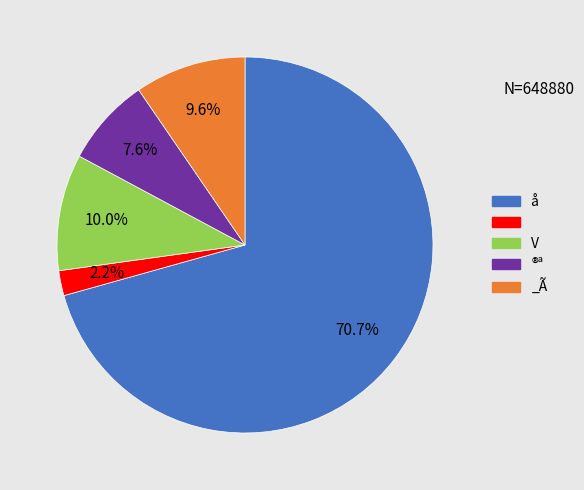

Is there any slice that represents more than half of the pie?

Yes